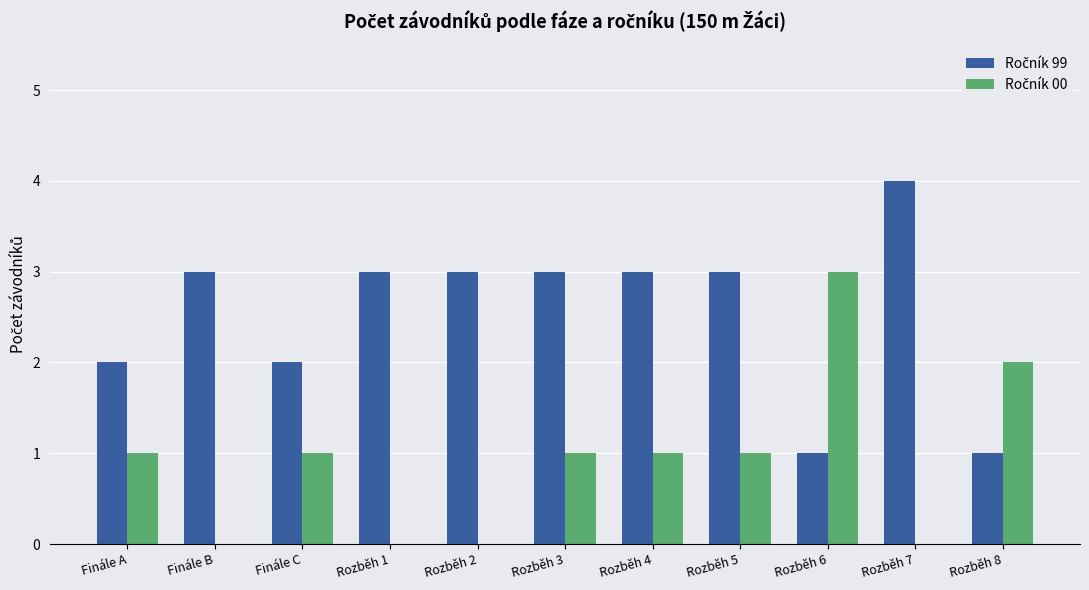

Which category has the highest value across all series?

Rozběh 7